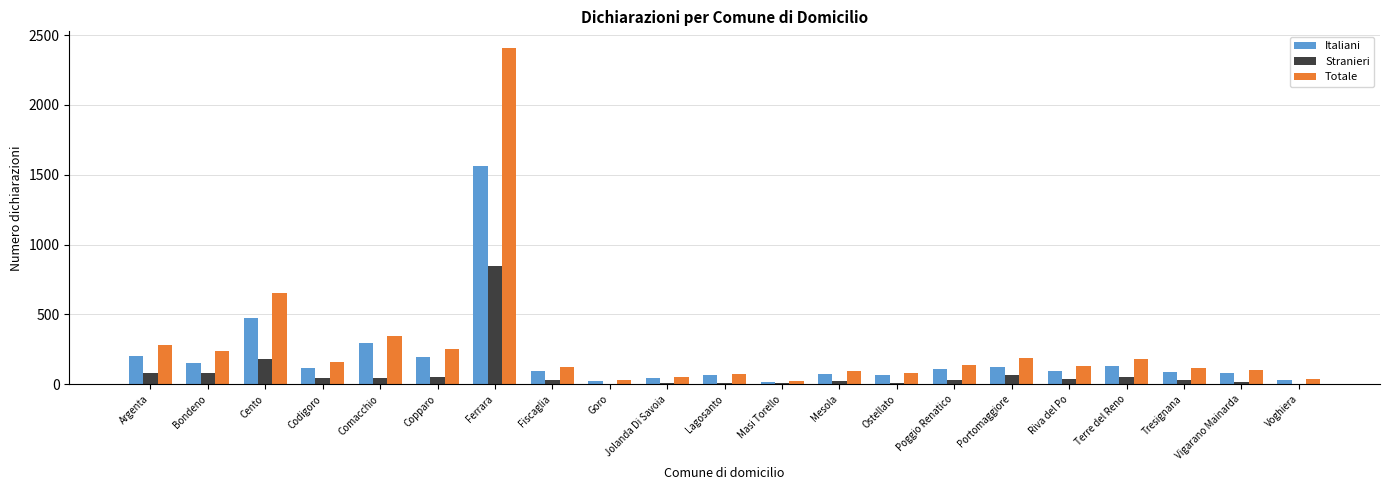

What is the approximate value of Totale at Fiscaglia?

125